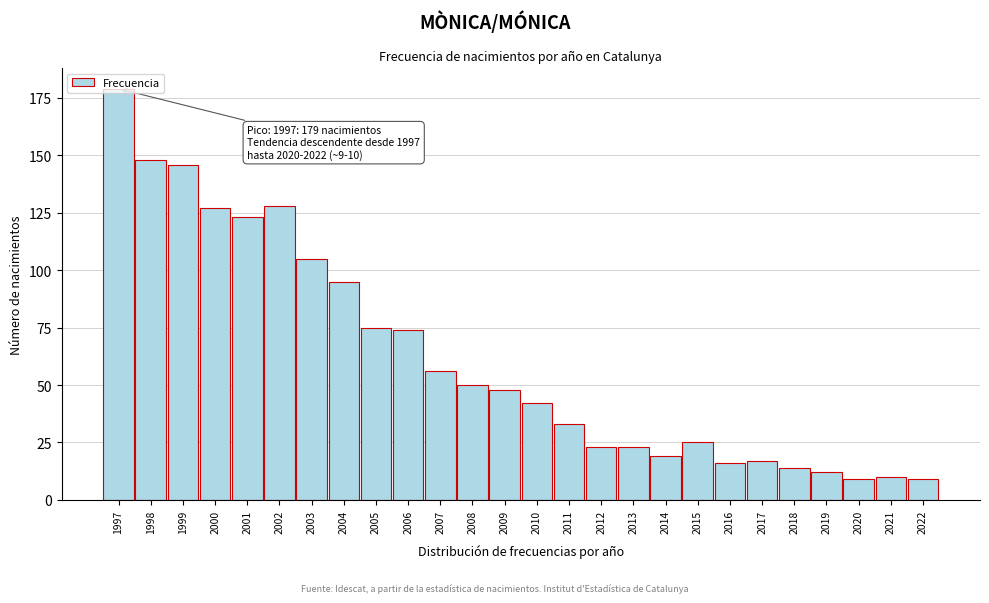

Which has a higher value, 2007 or 2017?

2007